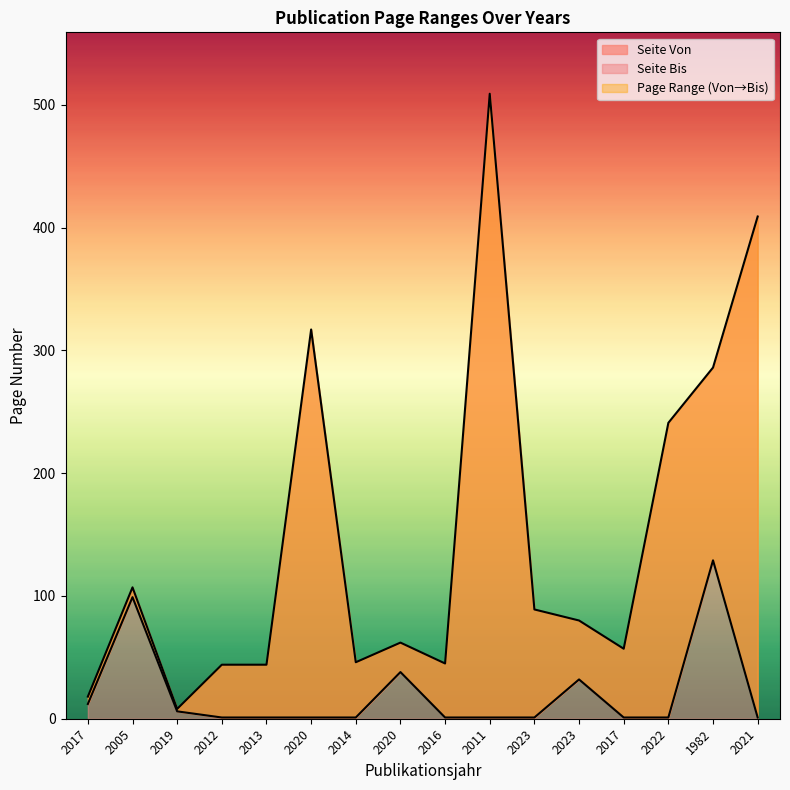

Which label corresponds to the largest value in the chart?

2011